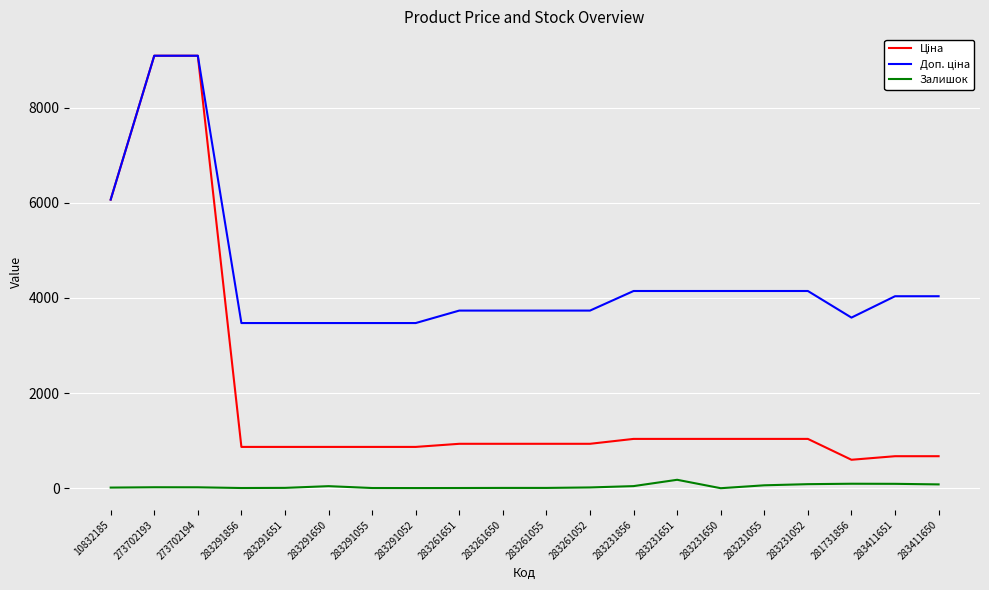

What is the greatest value displayed?

9092.0